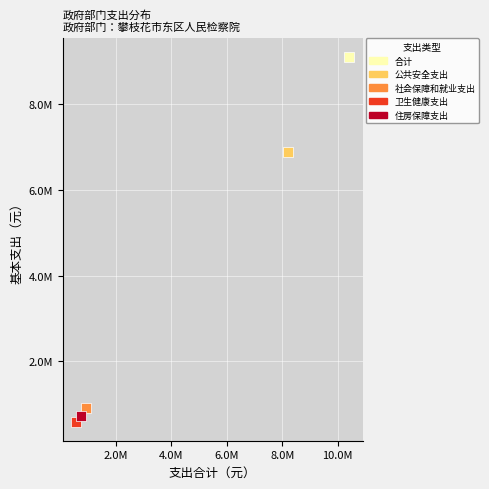

Which series contains the lowest Y value?

卫生健康支出